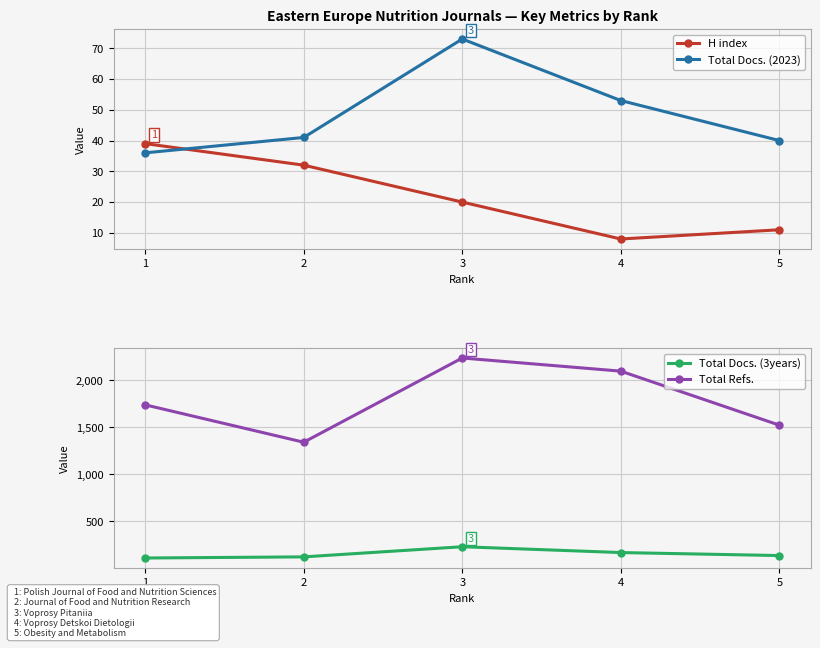

Reading left to right, list all the values displayed in this chart.

H index: 1=39	2=32	3=20	4=8	5=11
Total Docs. (2023): 1=36	2=41	3=73	4=53	5=40
Total Docs. (3years): 1=108	2=120	3=228	4=166	5=134
Total Refs.: 1=1739	2=1341	3=2238	4=2098	5=1523